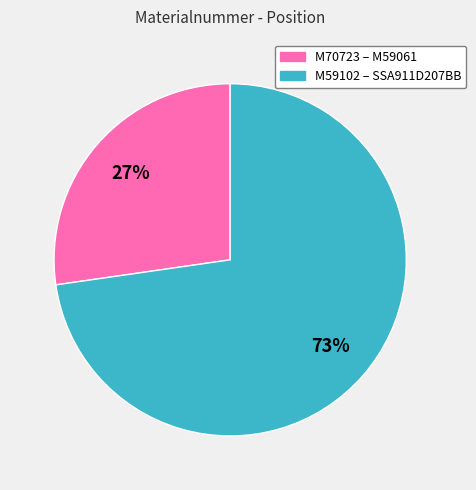

How many slices are in this pie chart?

2